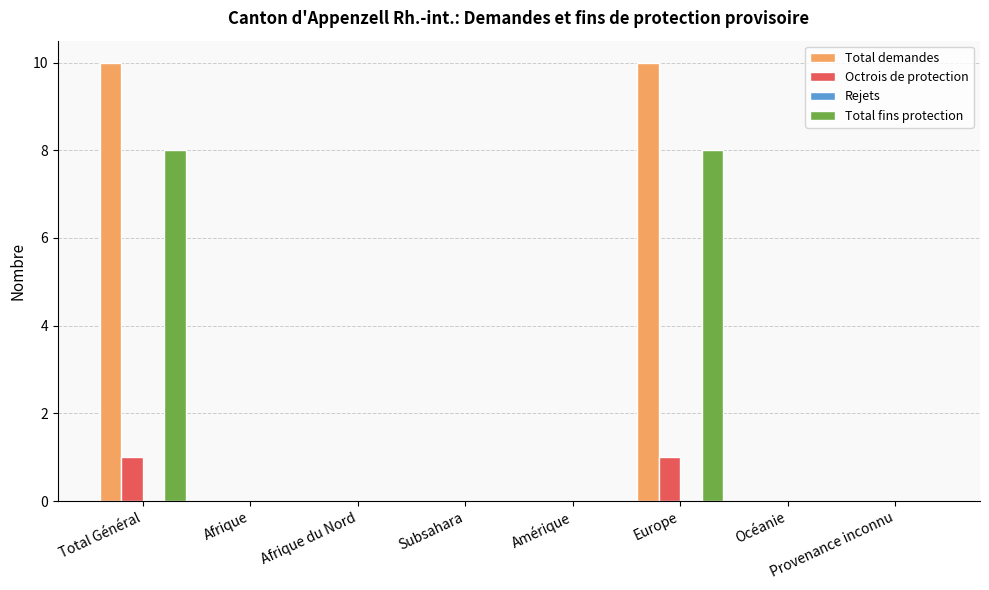

What is the greatest value displayed?

10